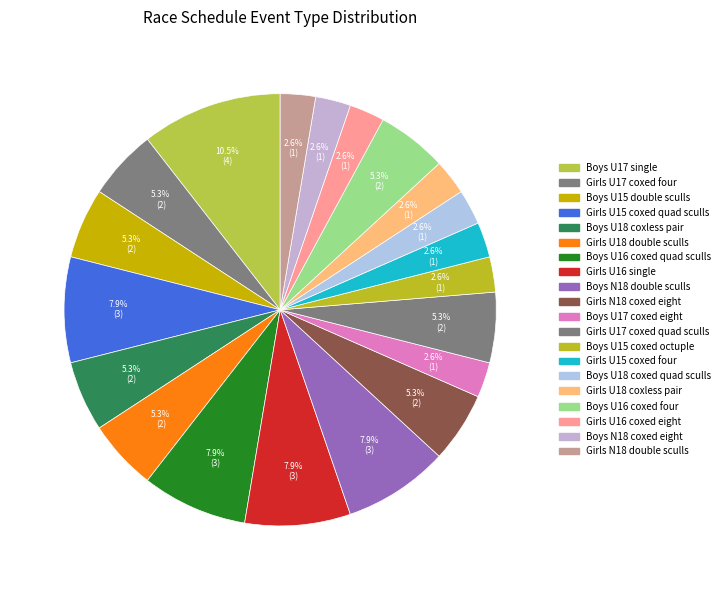

How many segments does this pie chart have?

20